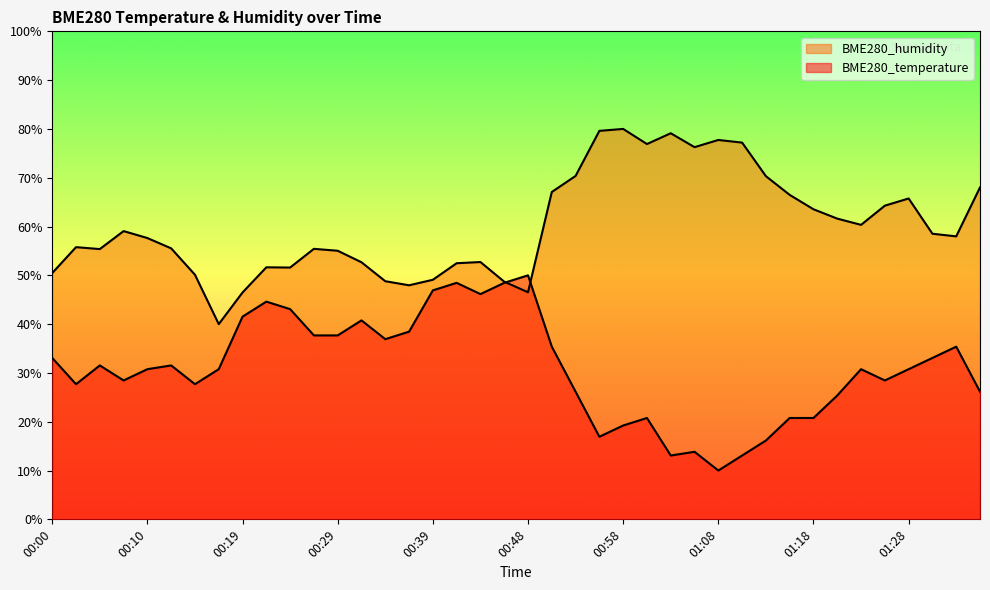

True or false: BME280_temperature has more than 1 points higher than both neighbors.

True